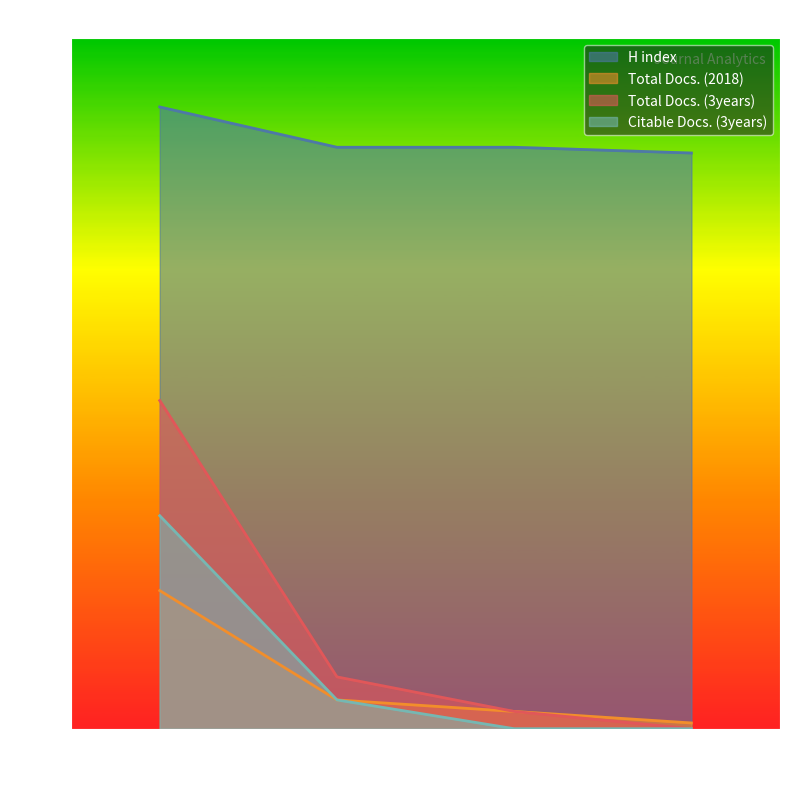

Does the chart have visible grid lines?

No